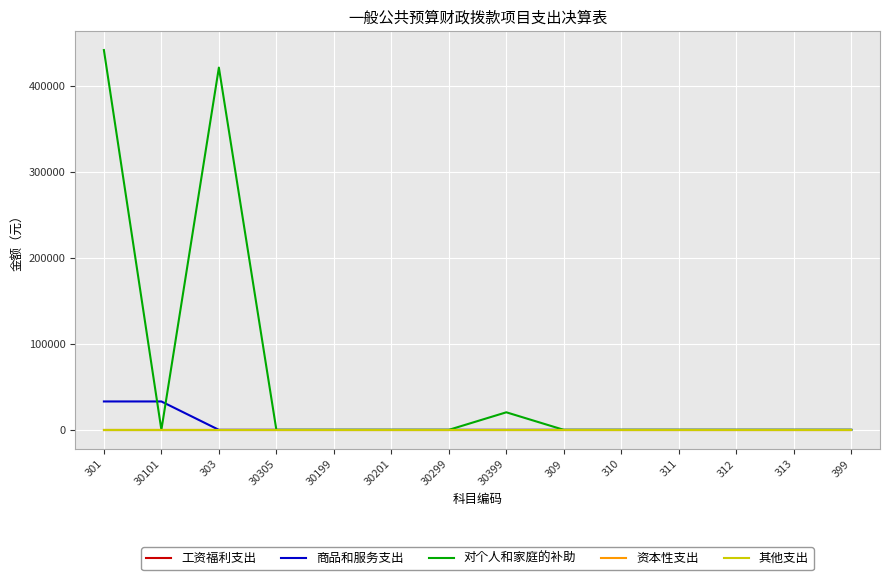

Which series has the largest range (max minus min)?

对个人和家庭的补助